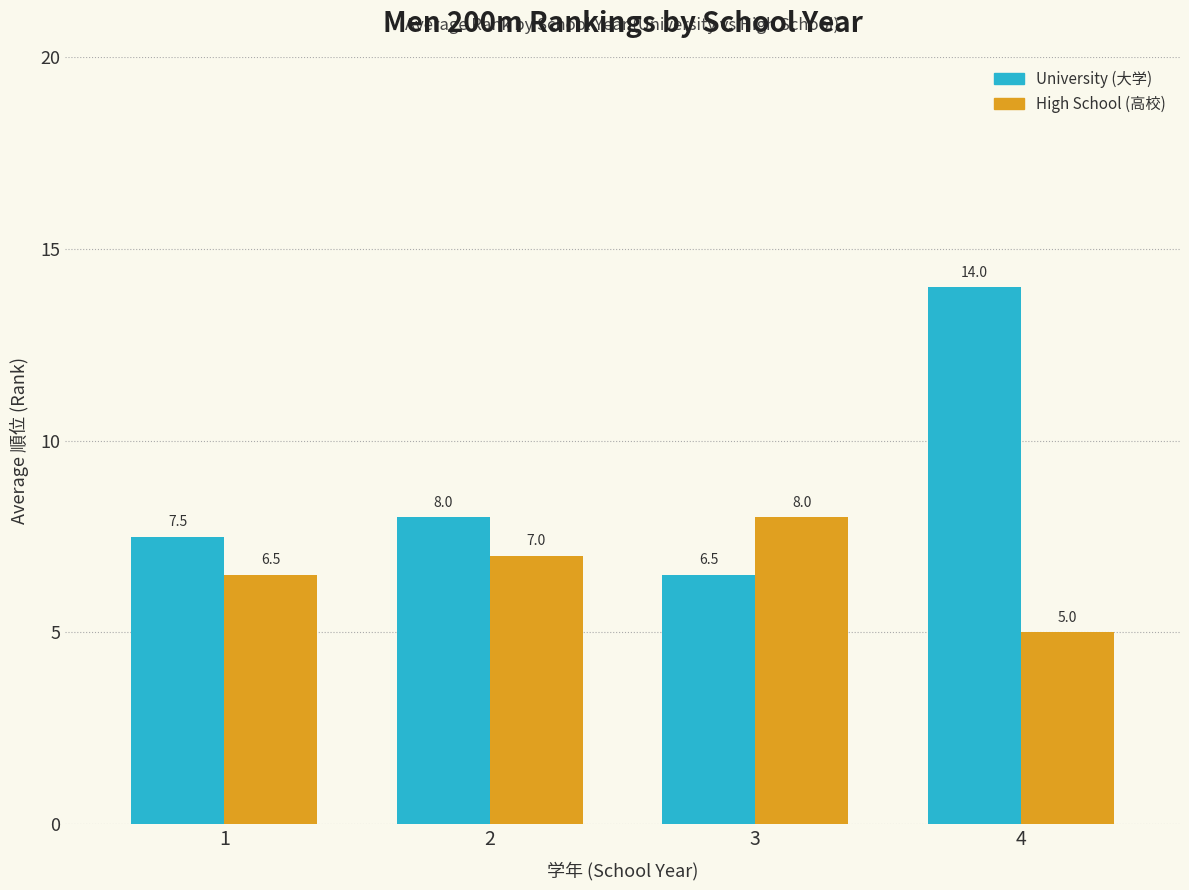

What is the difference between the highest and lowest values at 1?

1.0